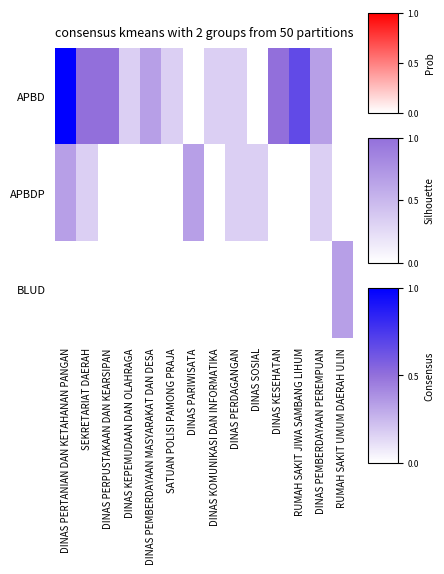

What is the difference between the highest and lowest values at RUMAH SAKIT JIWA SAMBANG LIHUM?

0.7